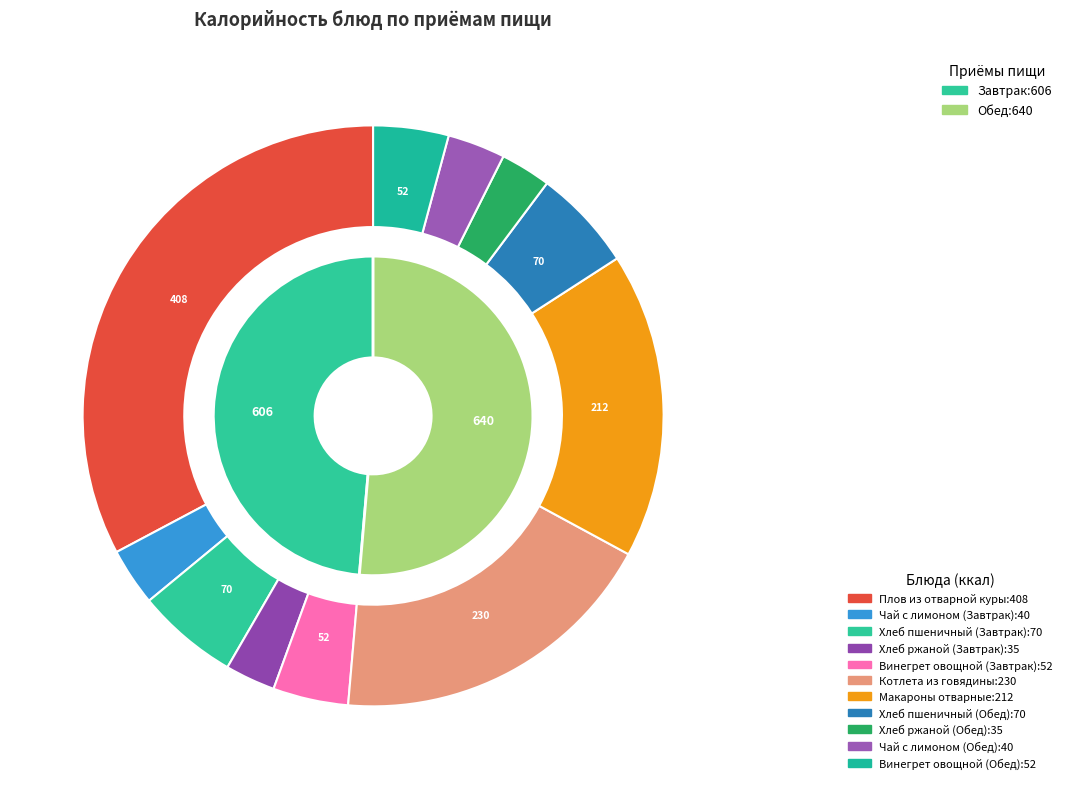

To the nearest percent, what is the combined percentage of Плов из отварной куры and Чай с лимоном (Завтрак)?

36%